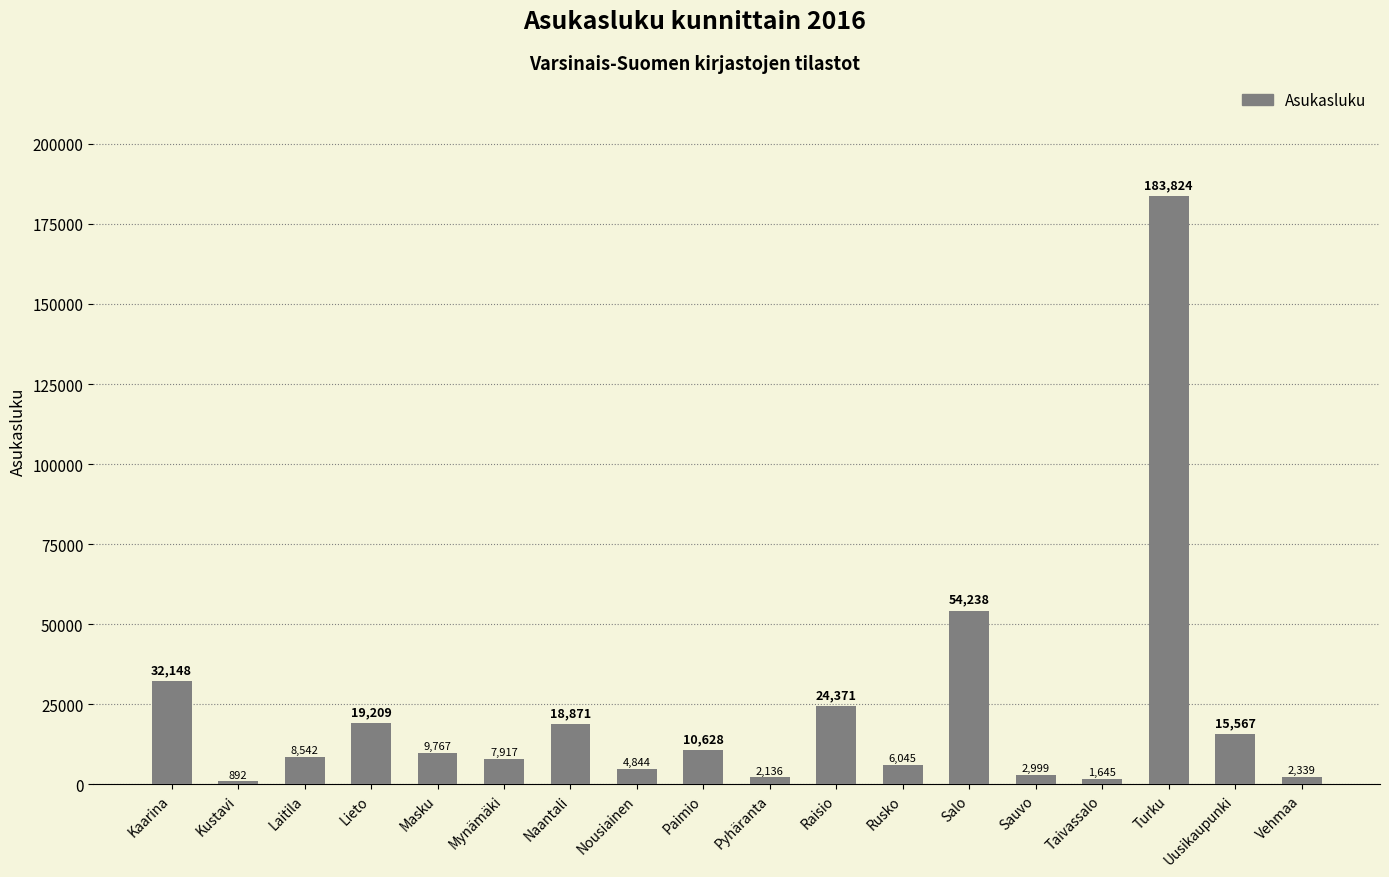

What is the label of the 4th bar from the left?

Lieto